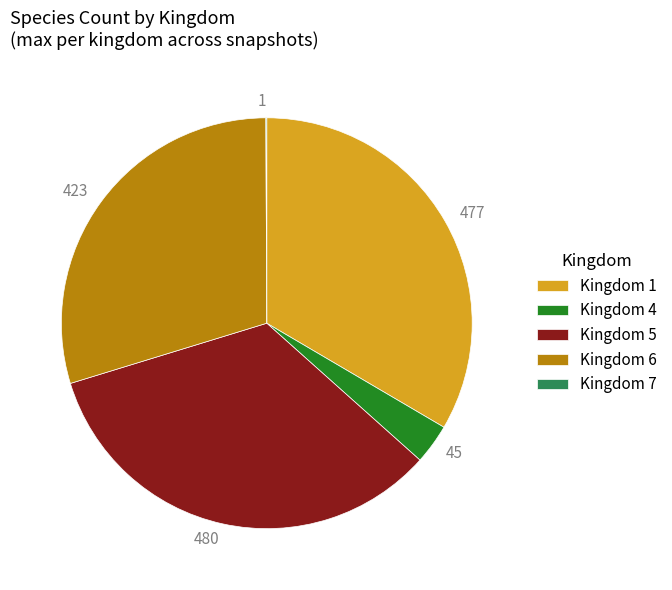

Does any single category account for the majority?

No